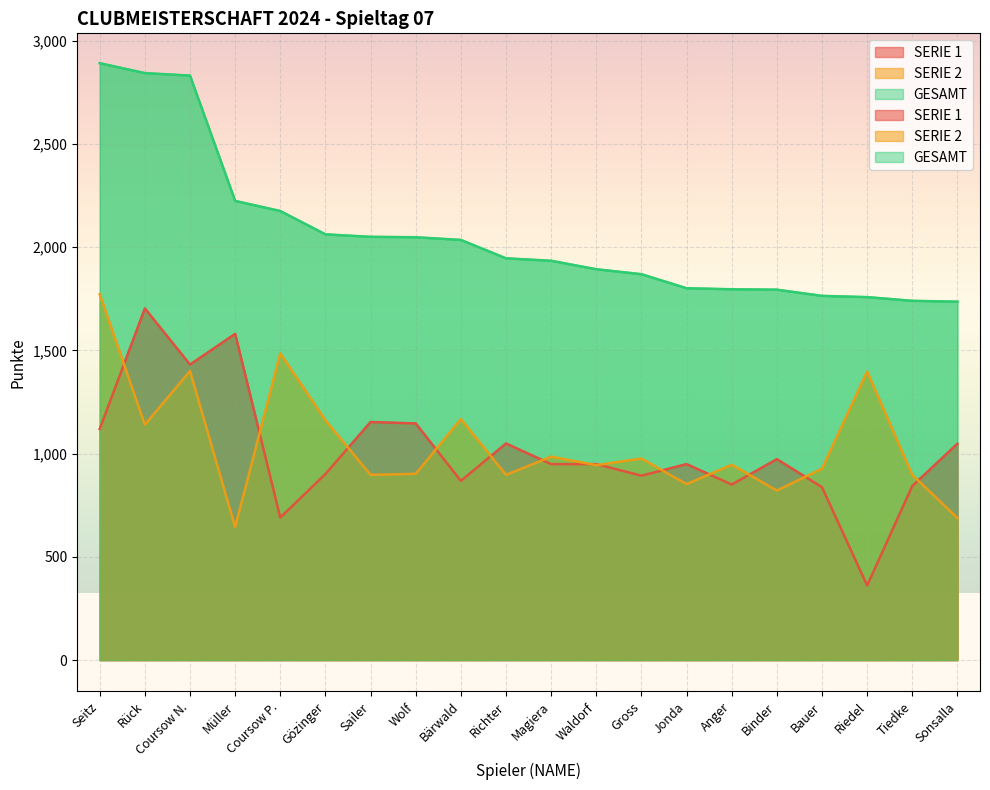

How many data points in GESAMT are above 1946?

9